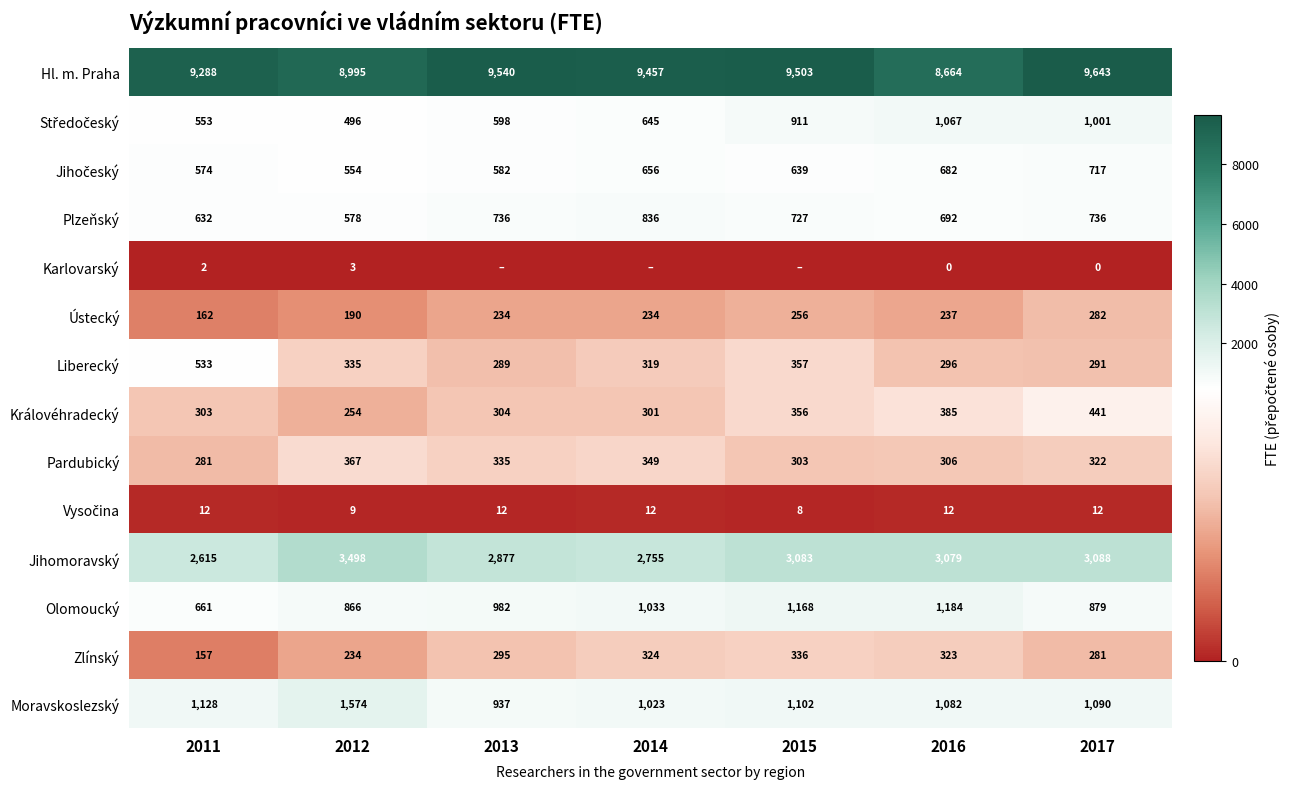

List the labels in order of Hl. m. Praha value, largest first.

2017, 2013, 2015, 2014, 2011, 2012, 2016